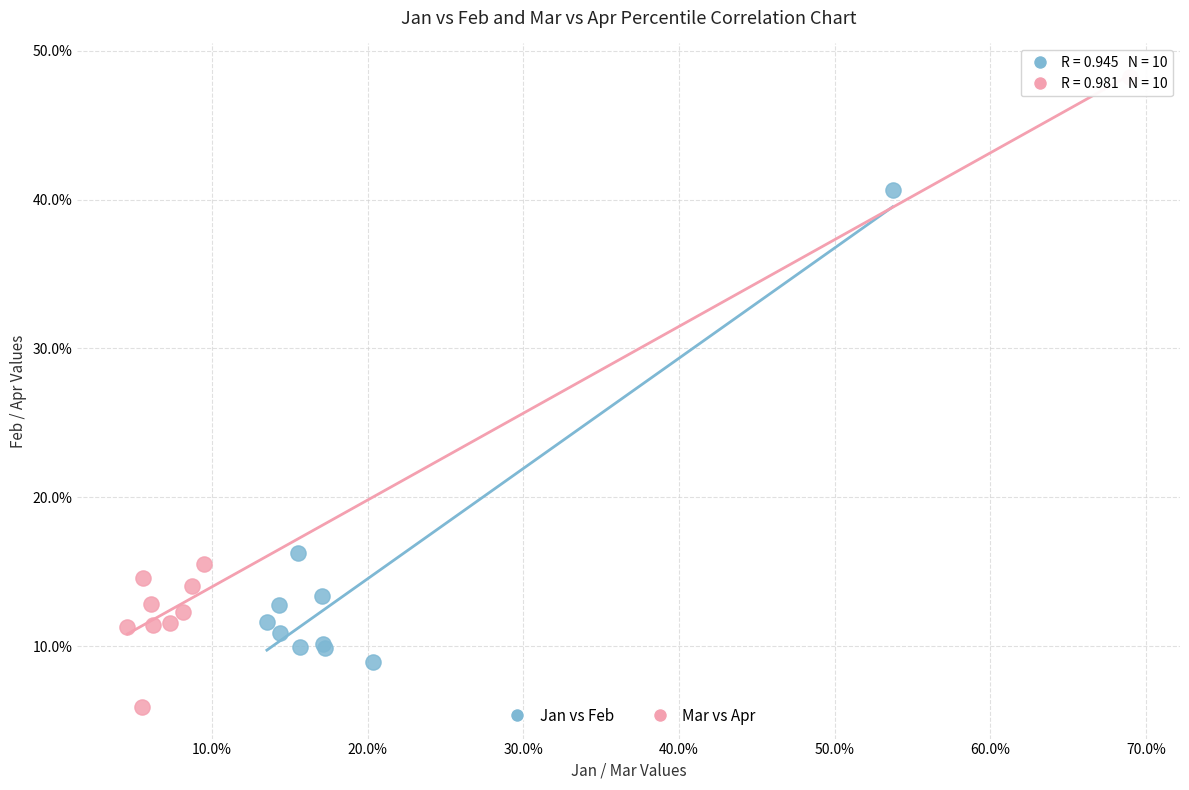

What are all the series names shown in the legend?

Jan vs Feb, Mar vs Apr